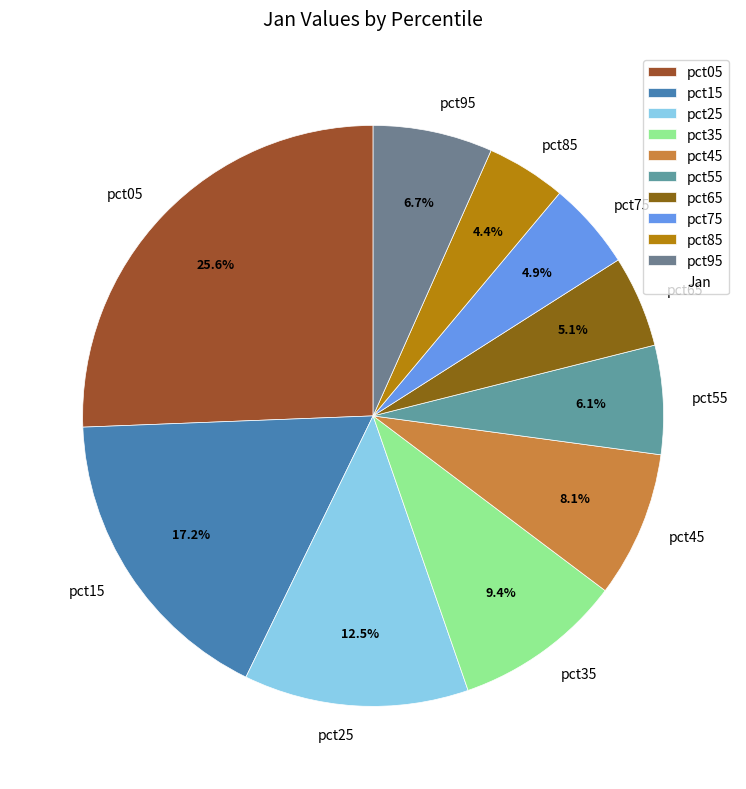

To the nearest percent, what is the difference between the largest and smallest slice percentages?

21%